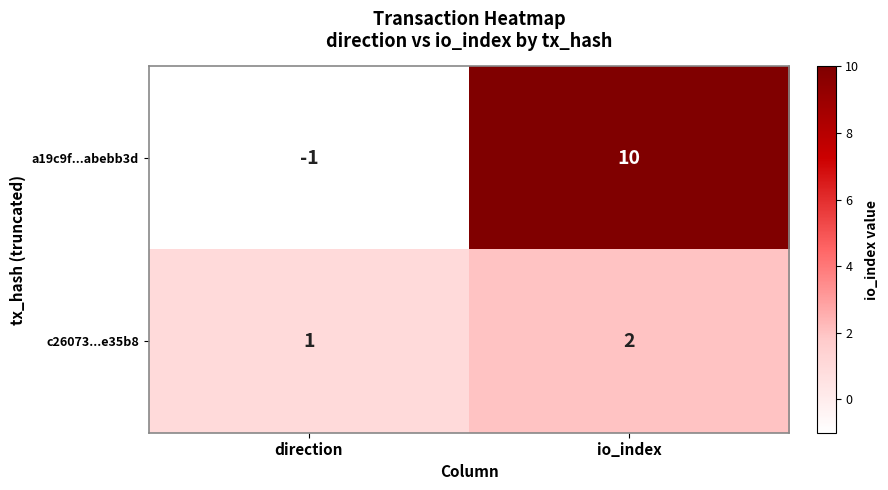

At direction, list the series in order from largest to smallest.

c26073...e35b8, a19c9f...abebb3d